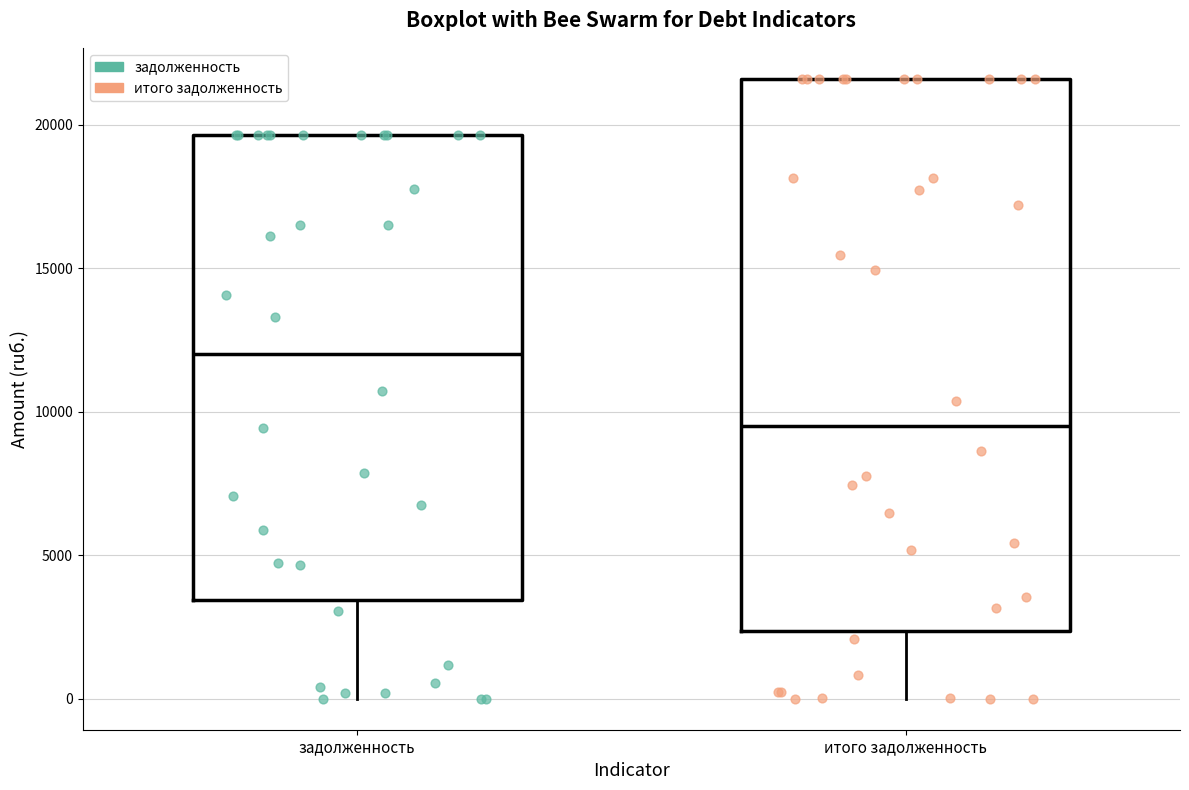

Reading left to right, read every box against the y-axis: the position of its median line, the range the box covers, and the ends of its whiskers. The values are not printed on the chart, so give them approximately, as read against the axis.

задолженность: median 12000, box 3500 to 19500, whiskers 0 to 19500
итого задолженность: median 9500, box 2500 to 21500, whiskers 0 to 21500